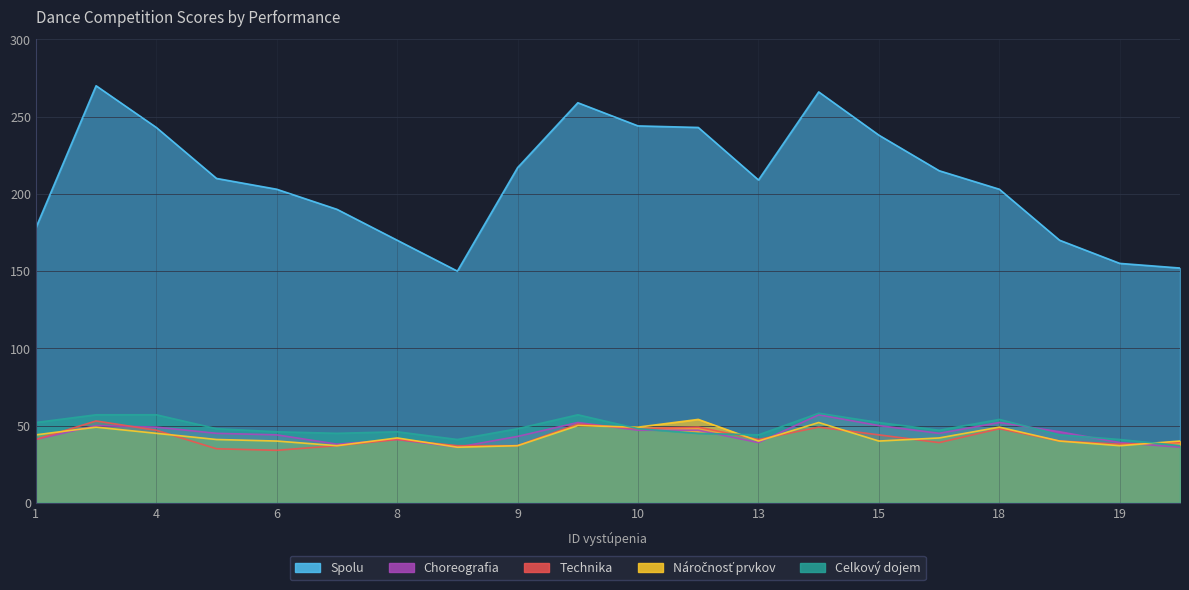

What is the difference between the second highest and minimum values in the Celkový dojem series?

20